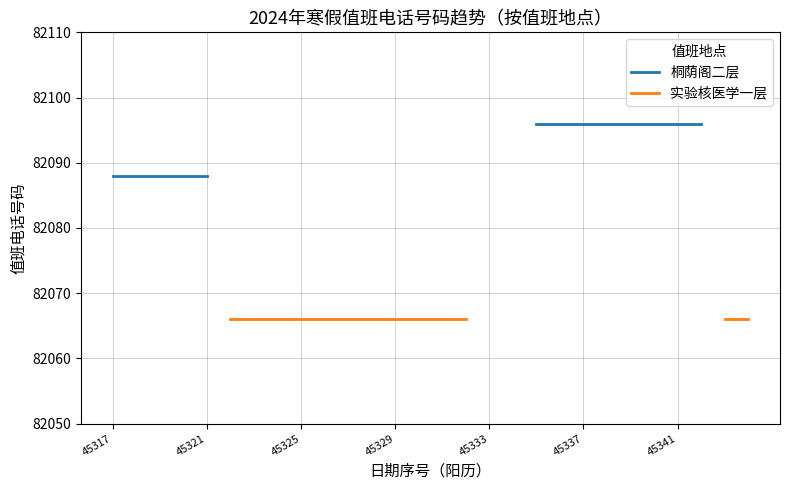

True or false: 实验核医学一层 has more than 0 points higher than both neighbors.

False